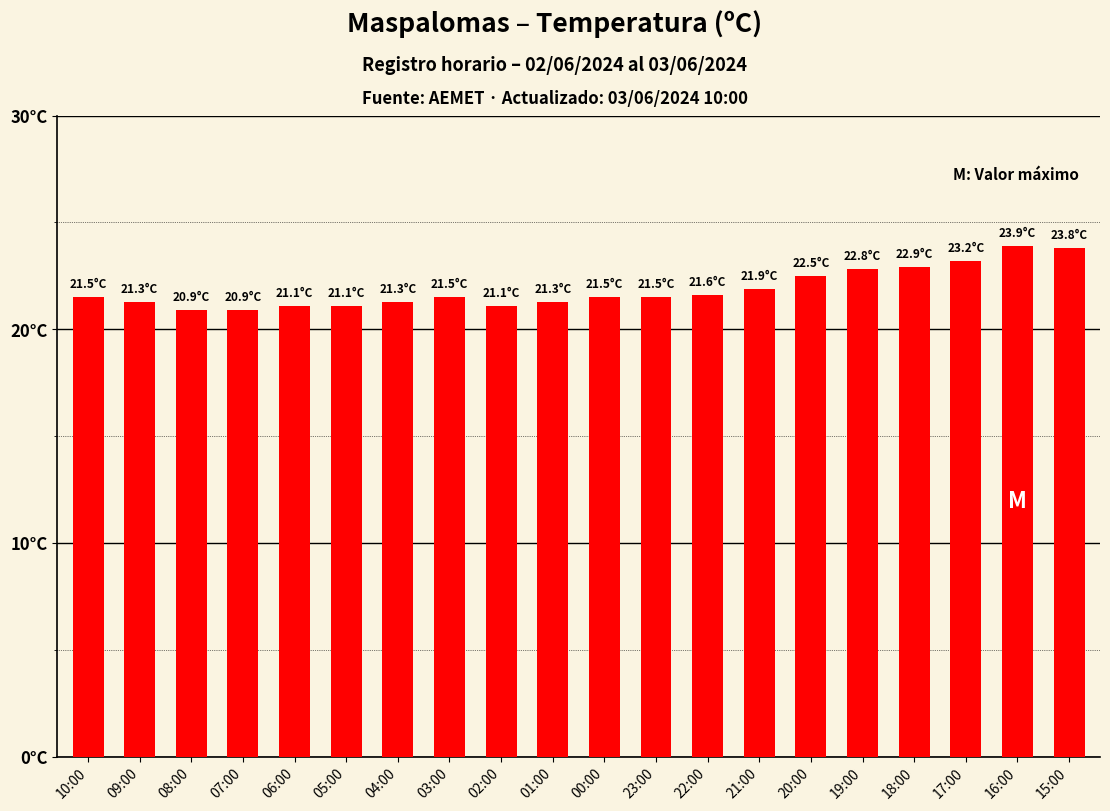

What is the change in value from 10:00 to 07:00?

-0.6